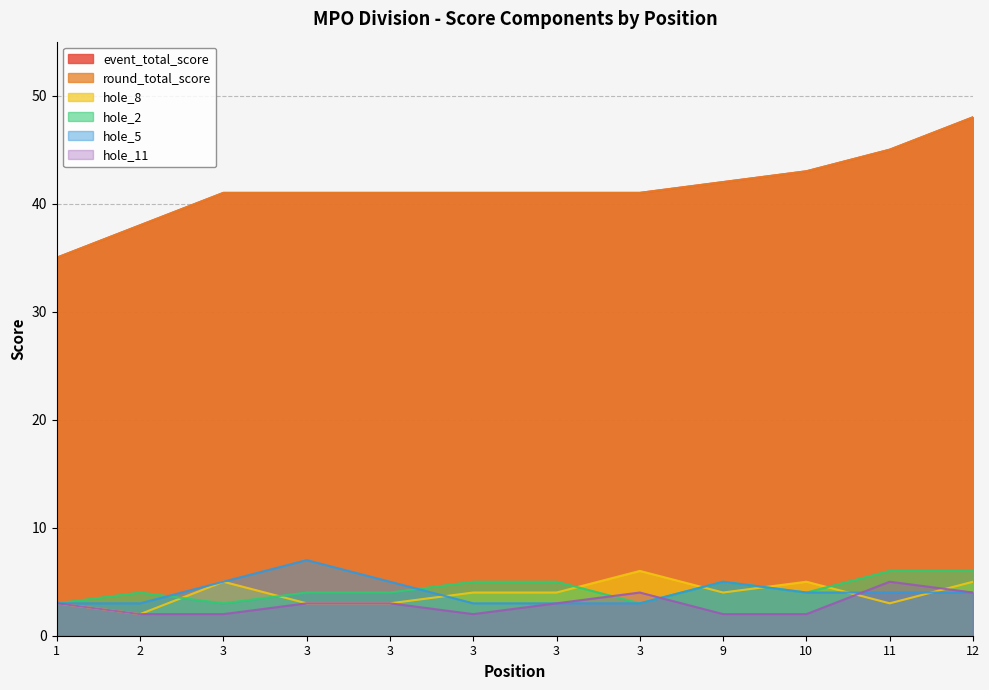

What is the average value of the round_total_score series?

41